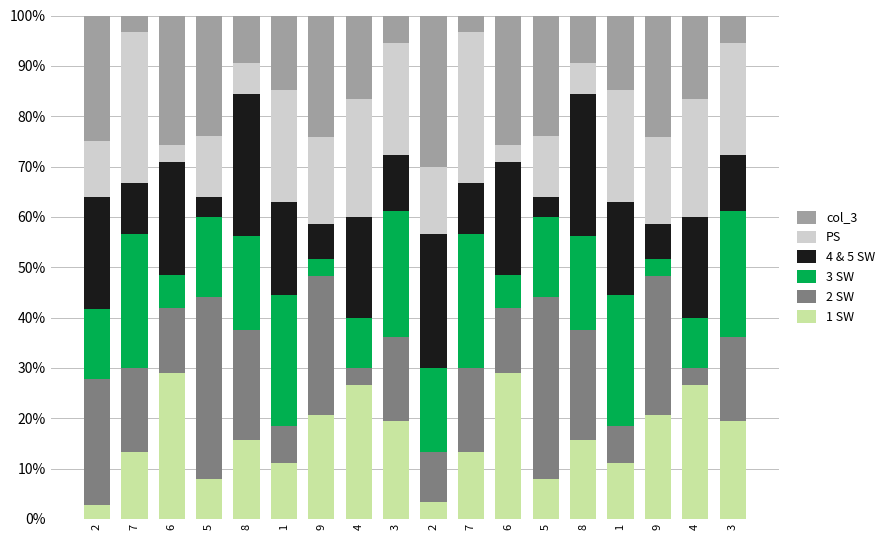

Does the chart contain stacked bars?

Yes